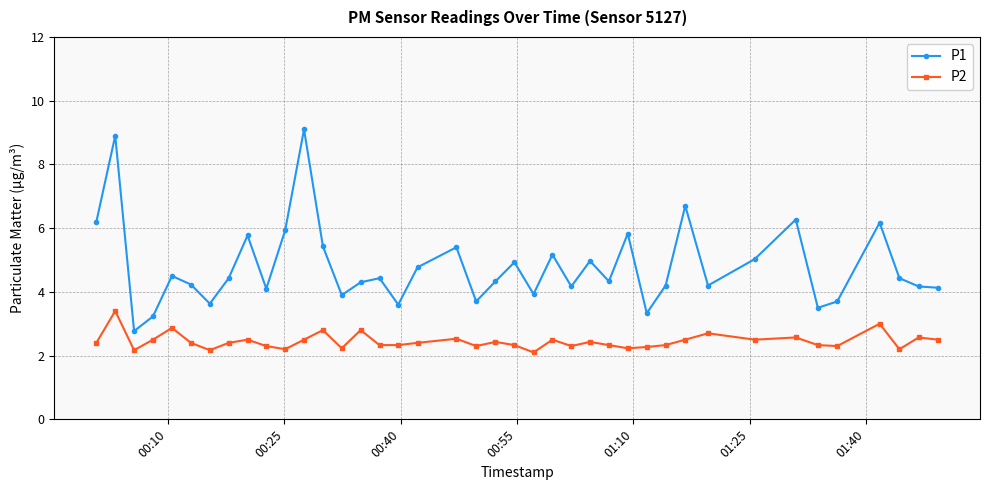

What is the value of the P1 point at the 16th from the left?

4.4